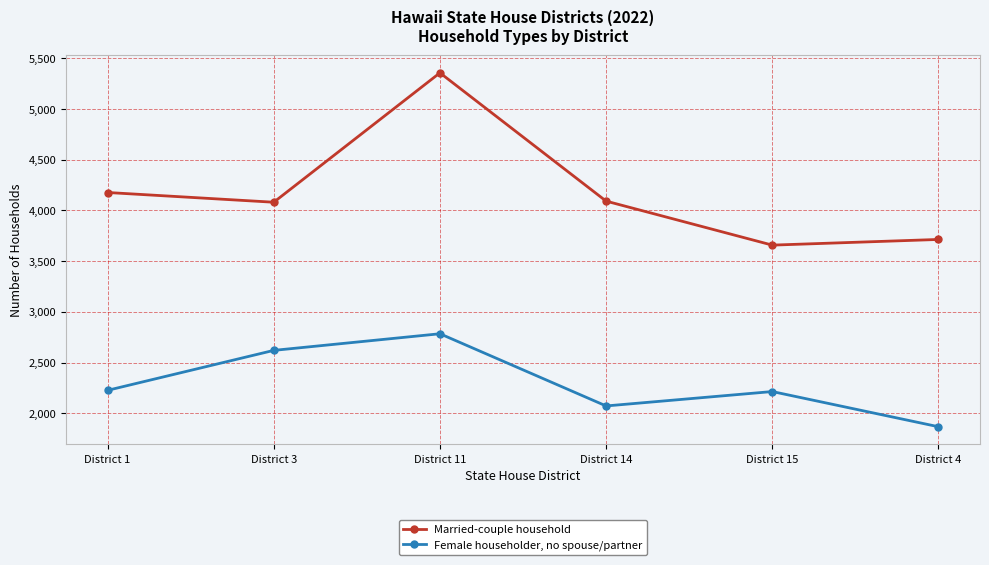

Is the value of Married-couple household at District 4 greater than the value of Female householder, no spouse/partner at District 1?

Yes